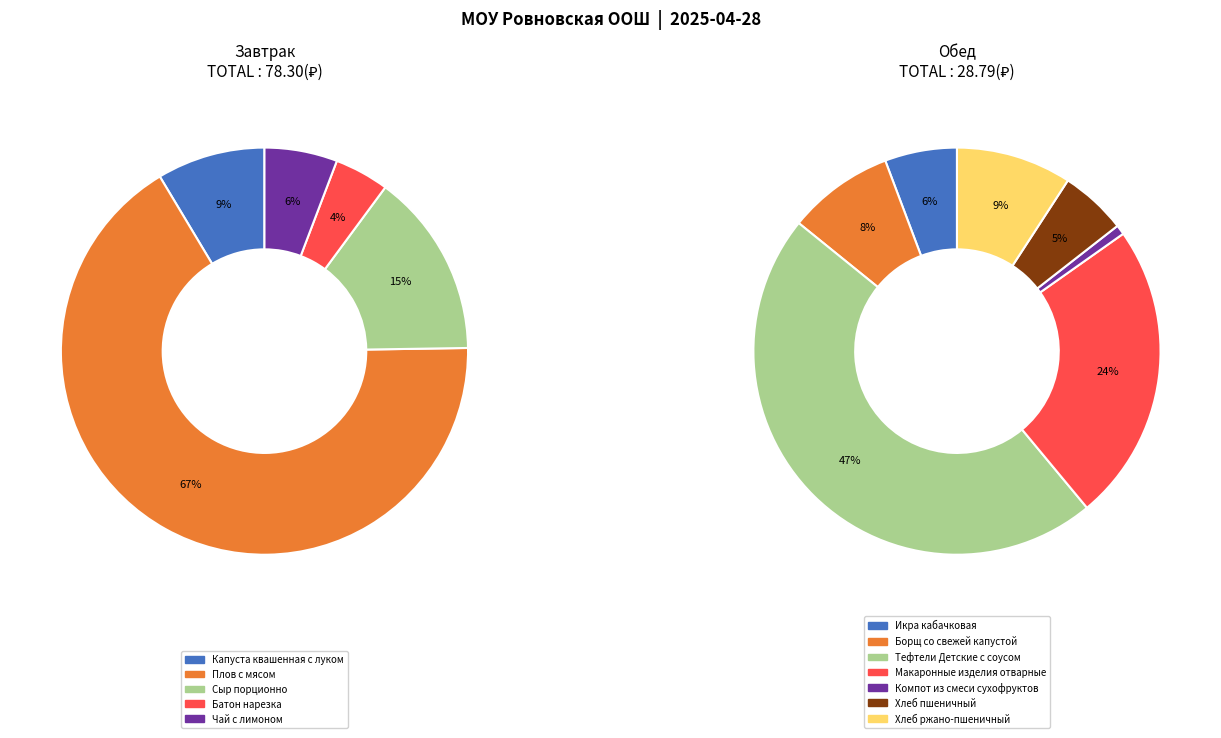

Is there a majority slice in this chart?

Yes